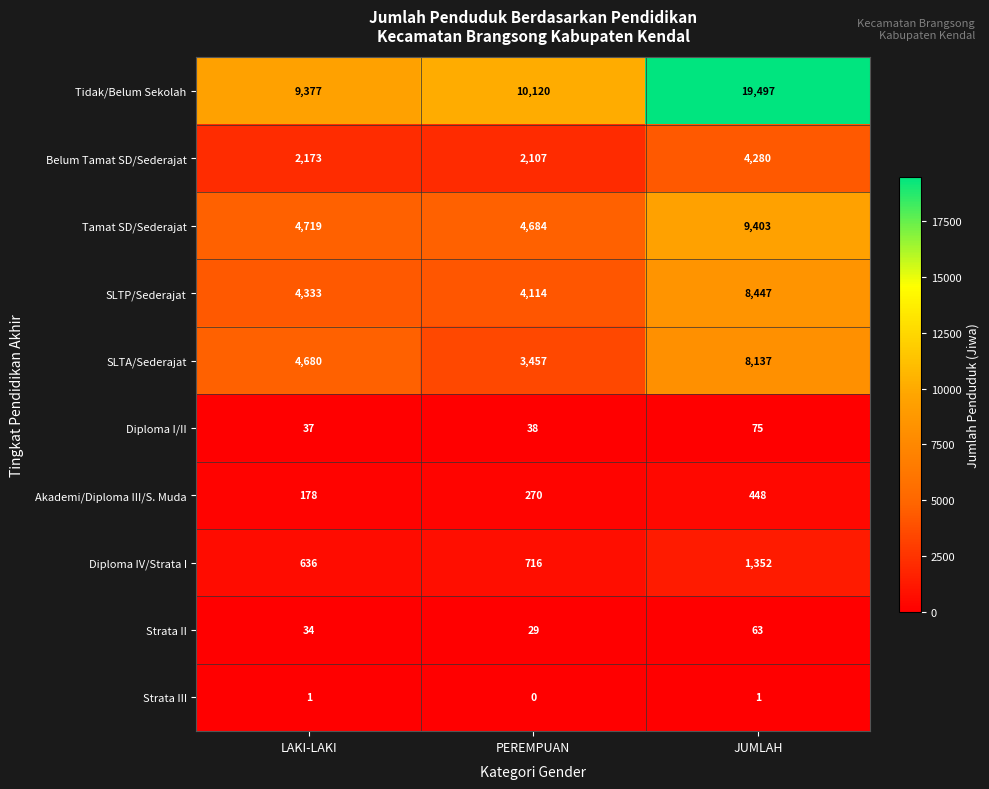

Between LAKI-LAKI and JUMLAH, which series saw the biggest shift?

Tidak/Belum Sekolah